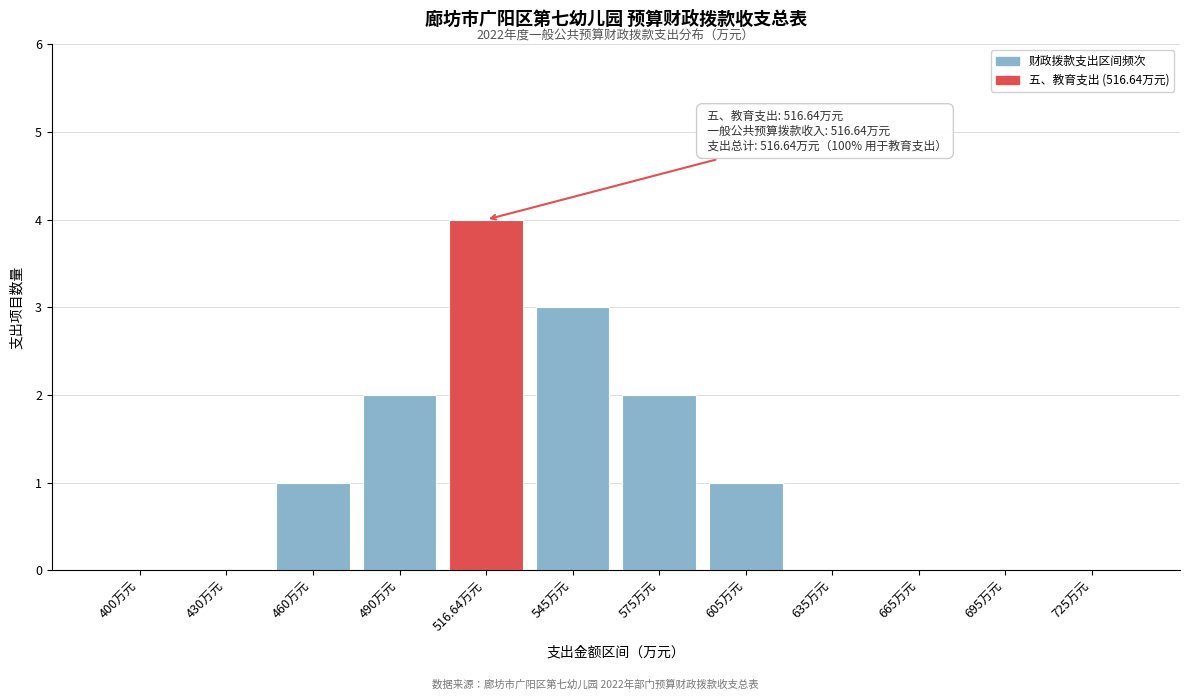

Reading right to left, list all the values displayed in this chart.

725万元=0	695万元=0	665万元=0	635万元=0	605万元=1	575万元=2	545万元=3	516.64万元=4	490万元=2	460万元=1	430万元=0	400万元=0